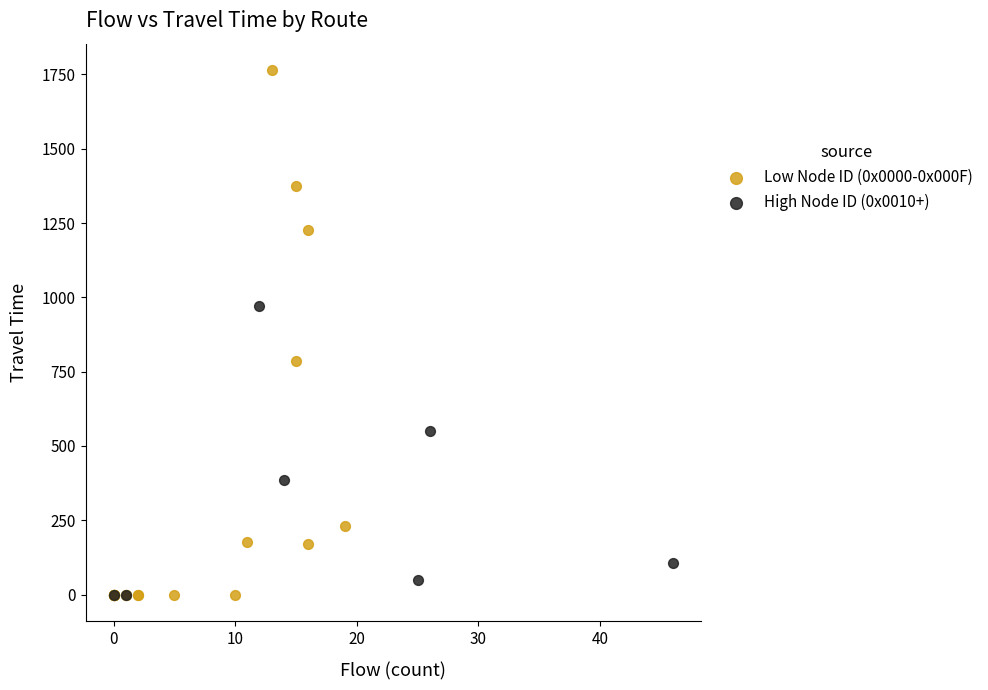

Which series contains the highest Y value?

Low Node ID (0x0000-0x000F)